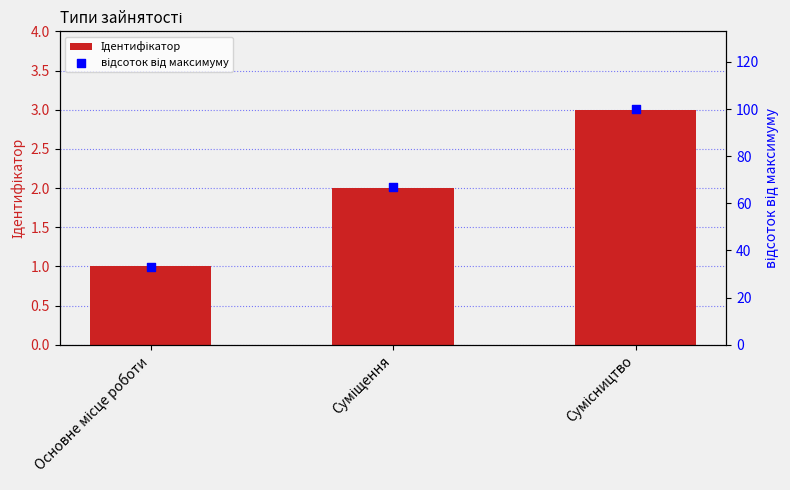

Which series has the largest total across all categories?

відсоток від максимуму